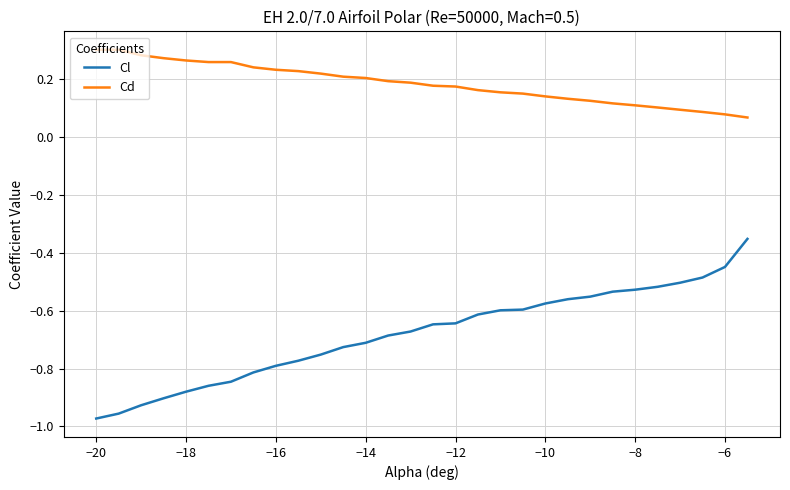

What is the difference between the maximum and minimum values in the Cl series?

0.6